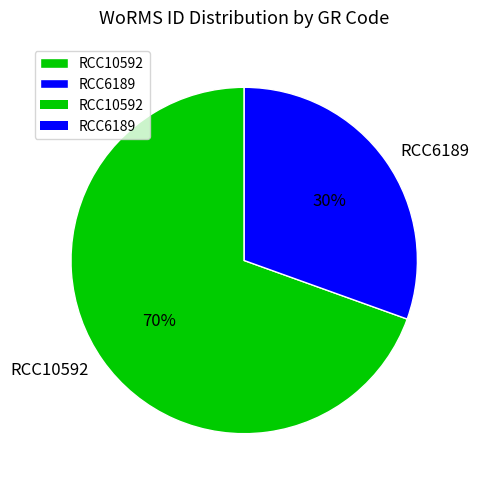

True or false: RCC6189 accounts for 30% of the total.

True